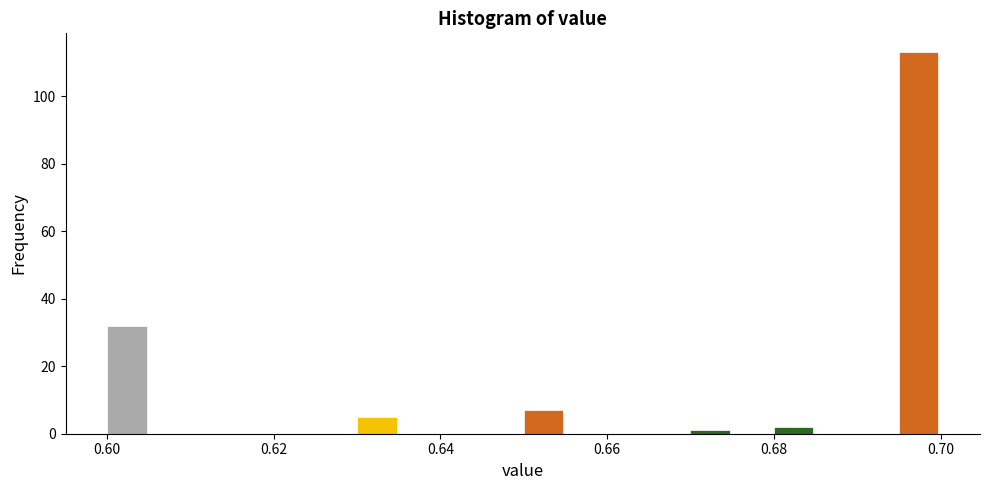

Around what value on the x-axis is the tallest bar? Give the approximate position of its centre, as read against the axis.

0.698